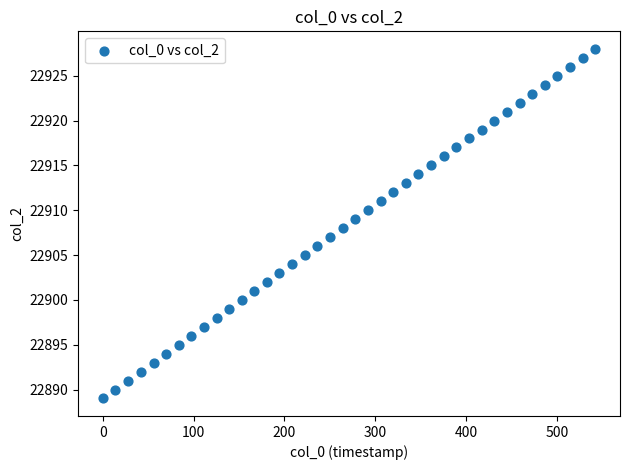

What is the range of Y values (max minus min)?

39